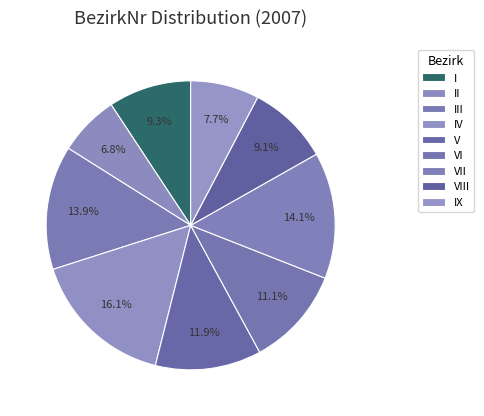

What percentage is the VIII slice, to the nearest percent?

9%